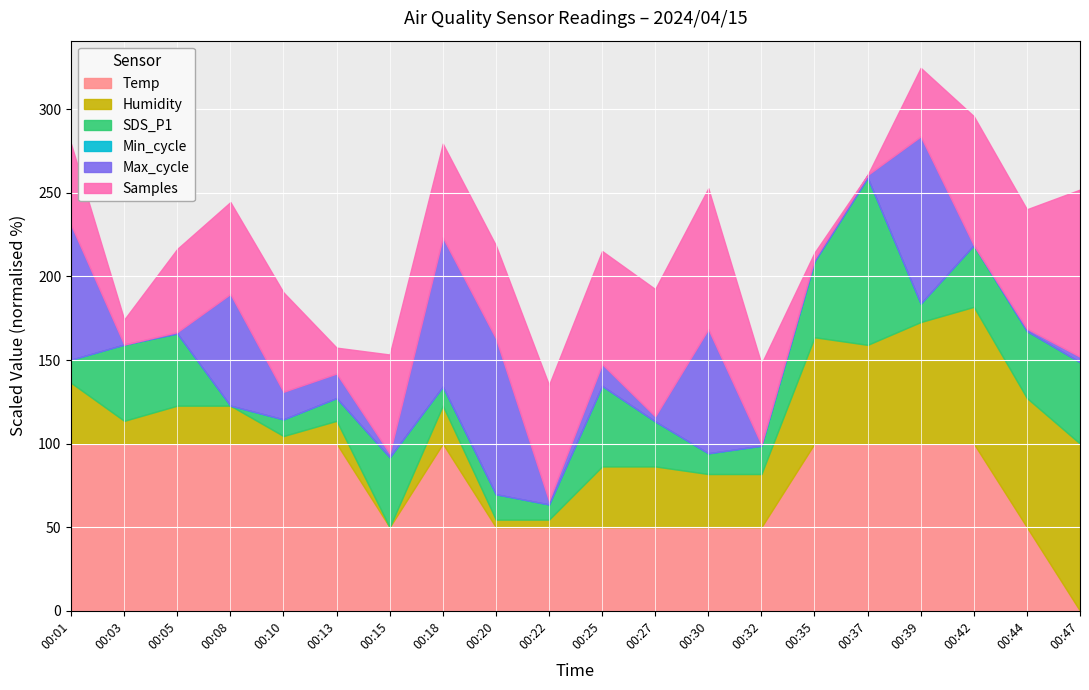

True or false: Samples has more than 2 interior local peaks.

True